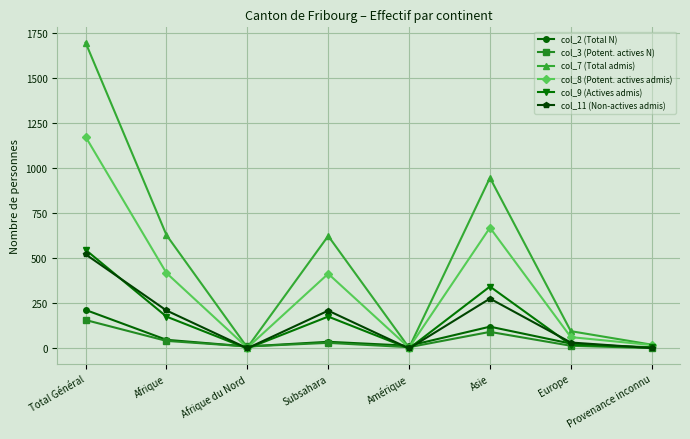

How many distinct data groups are displayed?

6